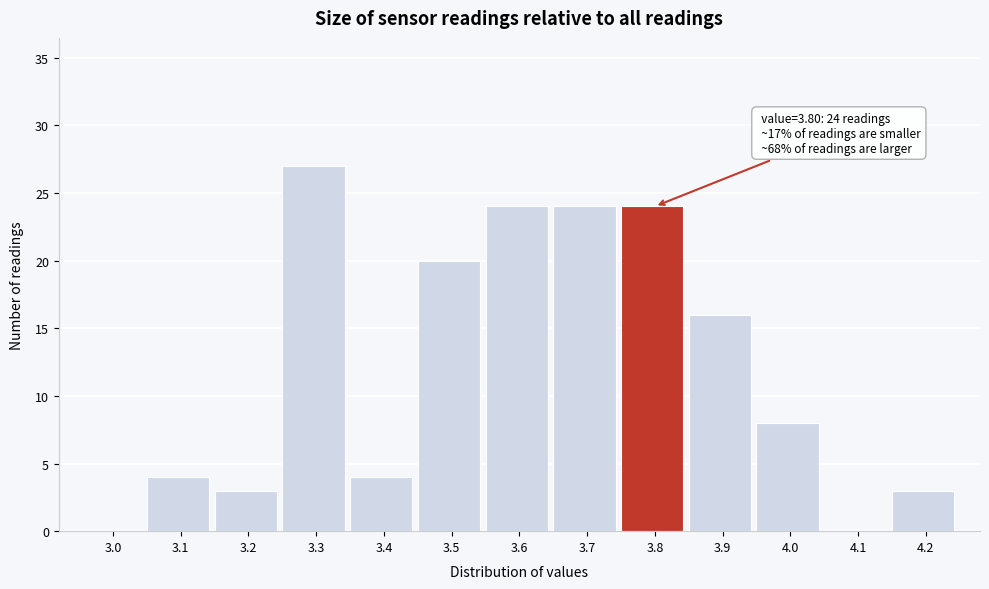

Reading left to right, list all the values displayed in this chart.

3.0=0	3.1=4	3.2=3	3.3=27	3.4=4	3.5=20	3.6=24	3.7=24	3.8=24	3.9=16	4.0=8	4.1=0	4.2=3